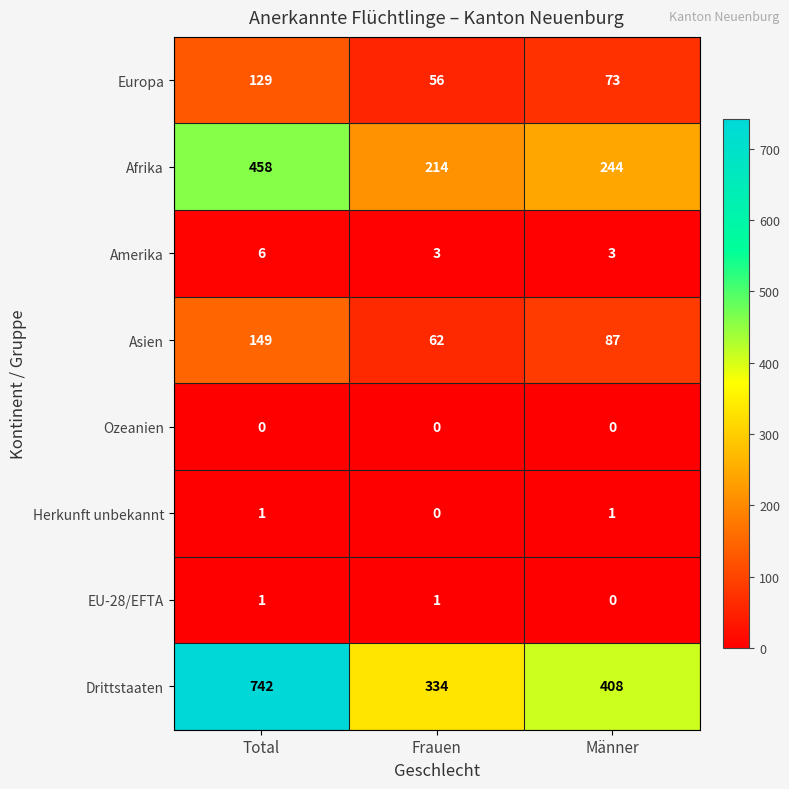

Reading left to right, transcribe all the data shown in this chart.

Europa: 129	56	73
Afrika: 458	214	244
Amerika: 6	3	3
Asien: 149	62	87
Ozeanien: 0	0	0
Herkunft unbekannt: 1	0	1
EU-28/EFTA: 1	1	0
Drittstaaten: 742	334	408